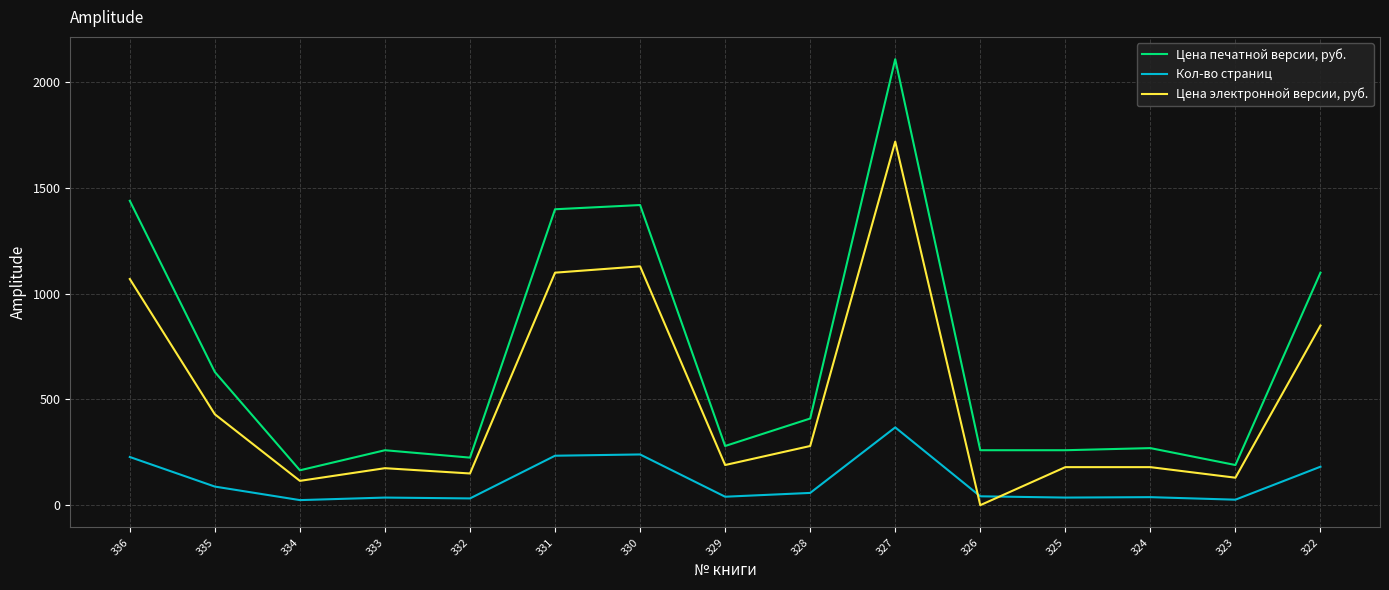

What is the difference between the Цена печатной версии, руб. values at 325 and 324?

10